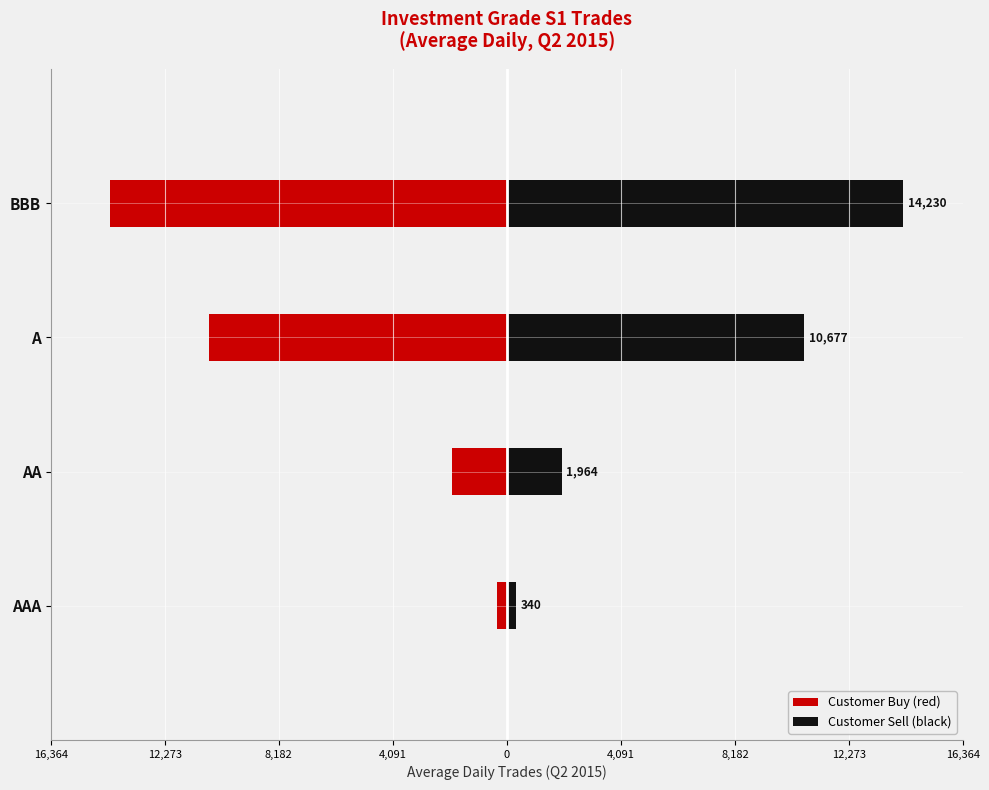

Is the value of Customer Buy (red) at AA greater than the value of Customer Sell (black) at A?

No